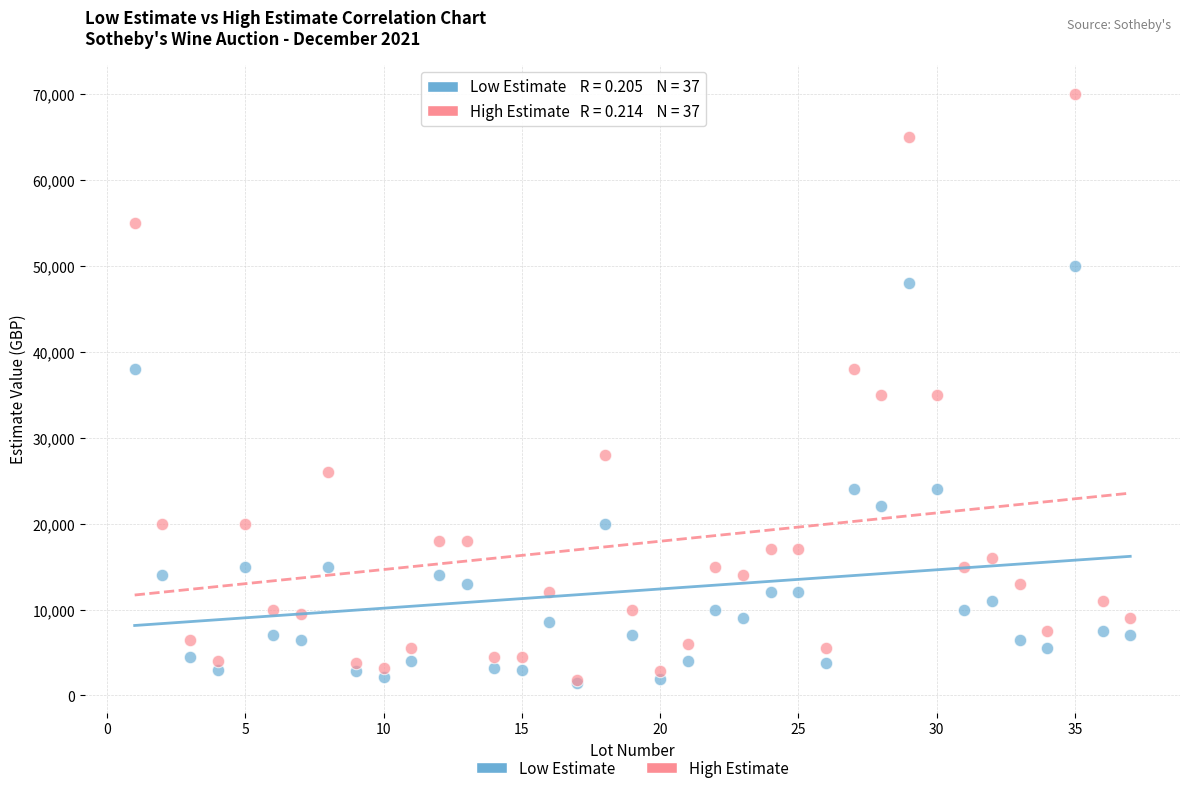

Which series has the largest Y range (max minus min)?

High Estimate